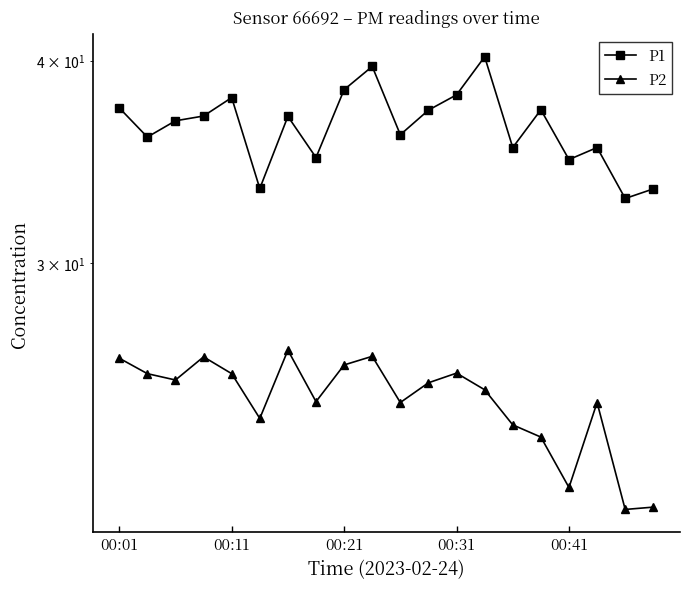

Rank the categories by P2 value from highest to lowest.

6, 9, 00:31, 00:01, 8, 12, 00:11, 00:41, 00:21, 11, 13, 7, 10, 17, 5, 14, 15, 16, 19, 18